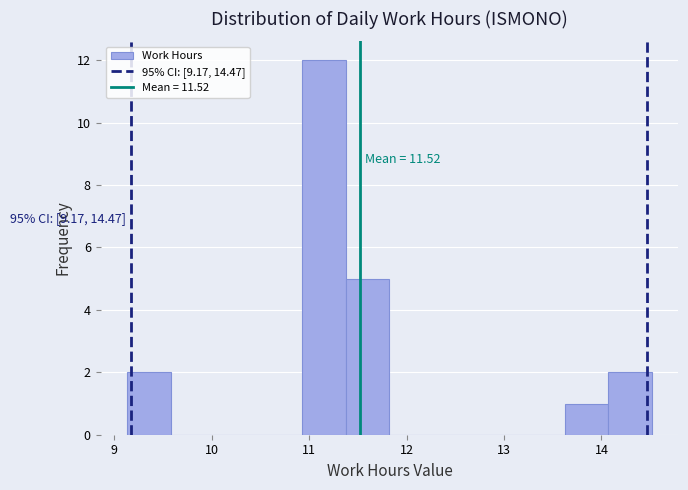

Over which range of the x-axis is the bar tallest?

10.9 to 11.4